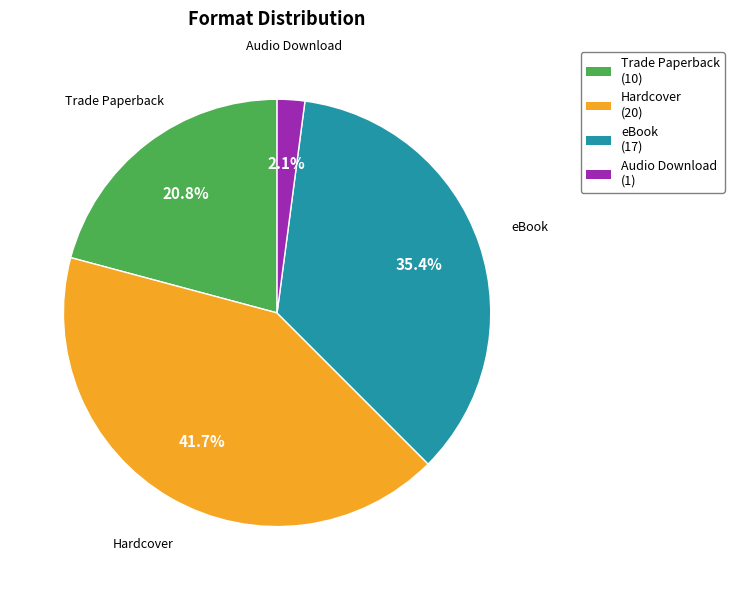

Combined, what portion of the pie is Hardcover and Trade Paperback?

62.5%